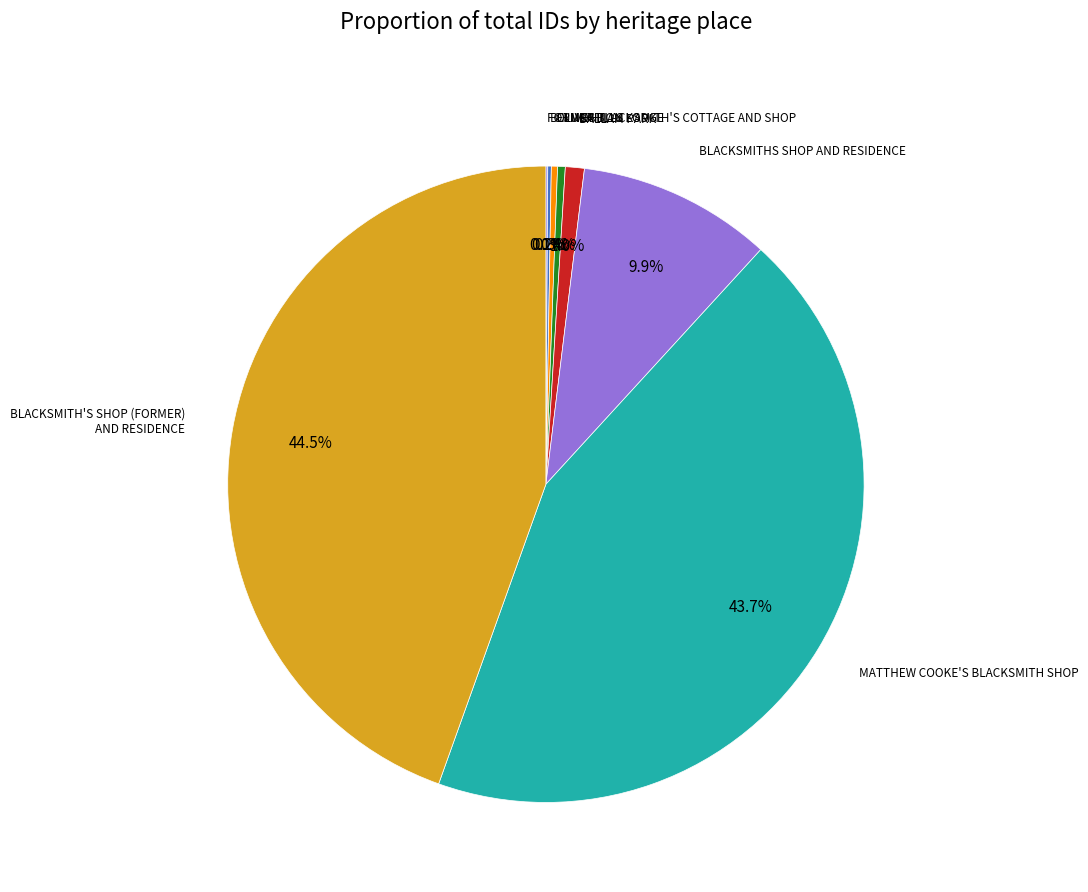

Which category has the biggest portion of the pie?

BLACKSMITH'S SHOP (FORMER) AND RESIDENCE